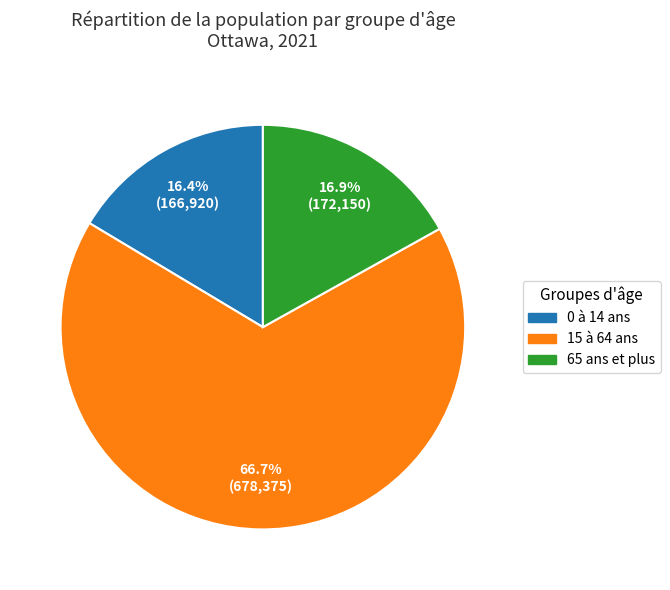

Which slice is the largest?

15 à 64 ans